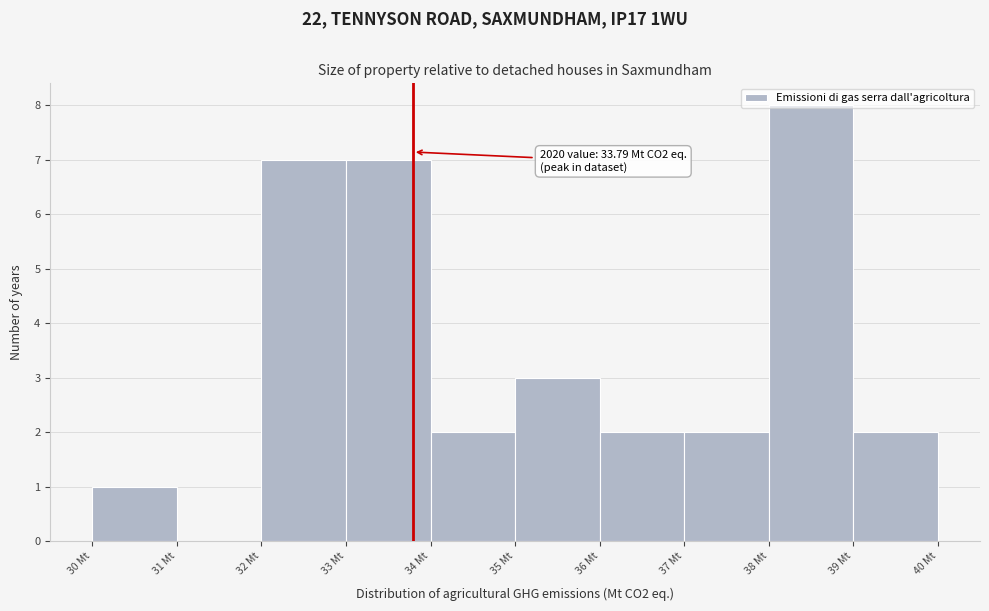

Which range on the x-axis has the tallest bar?

38 to 39